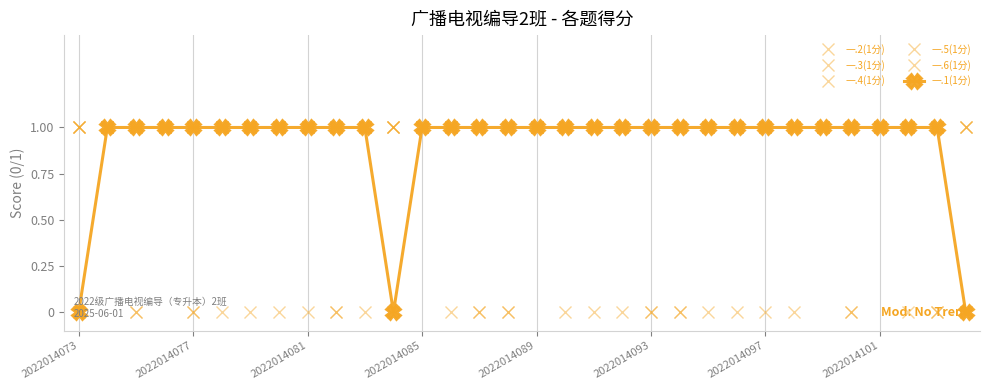

How many distinct data groups are displayed?

6